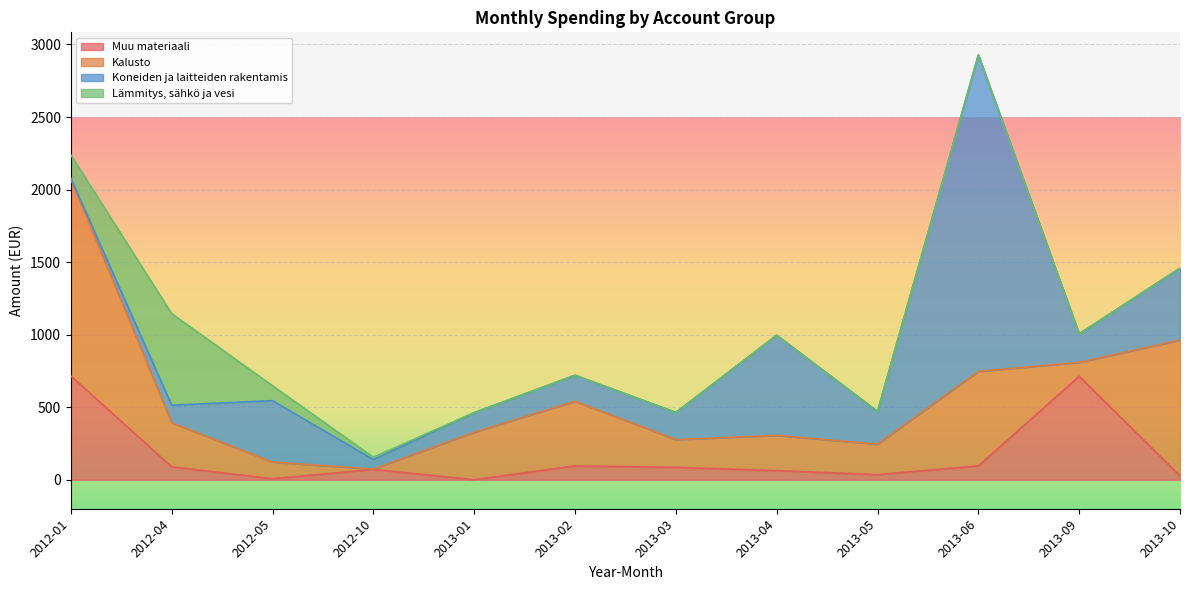

Where do Lämmitys, sähkö ja vesi and Koneiden ja laitteiden rakentamis first cross each other?

2012-04 and 2012-05